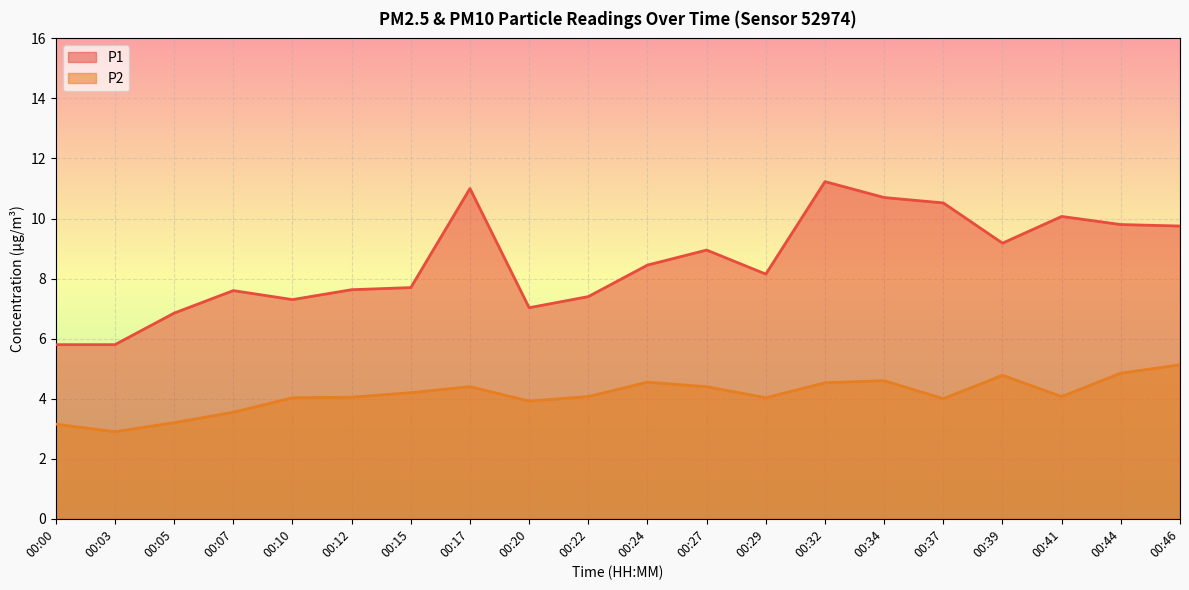

Which has a higher value, 00:12 or 00:37?

00:37